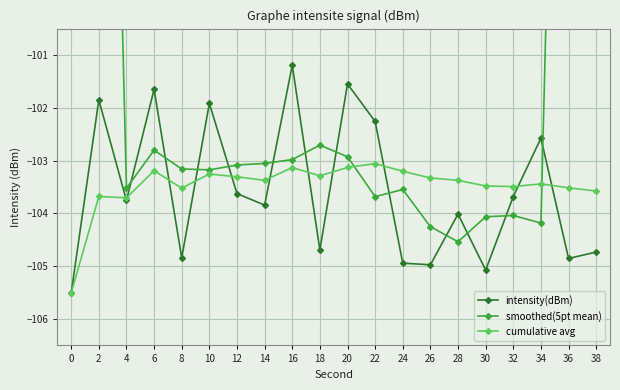

How many data points does each series have?

20